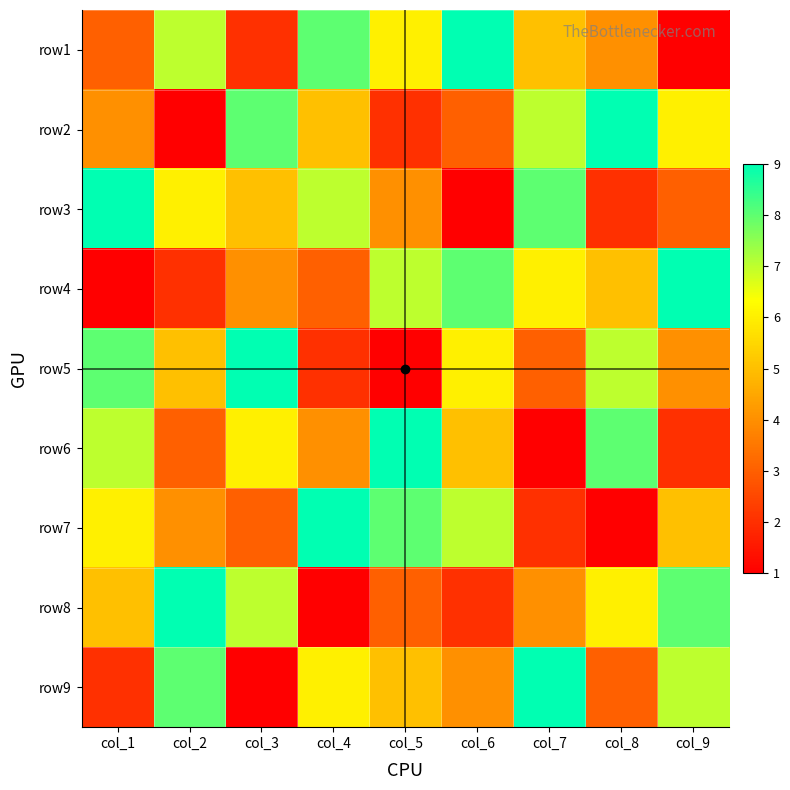

What is the sum of all row7 values?

45